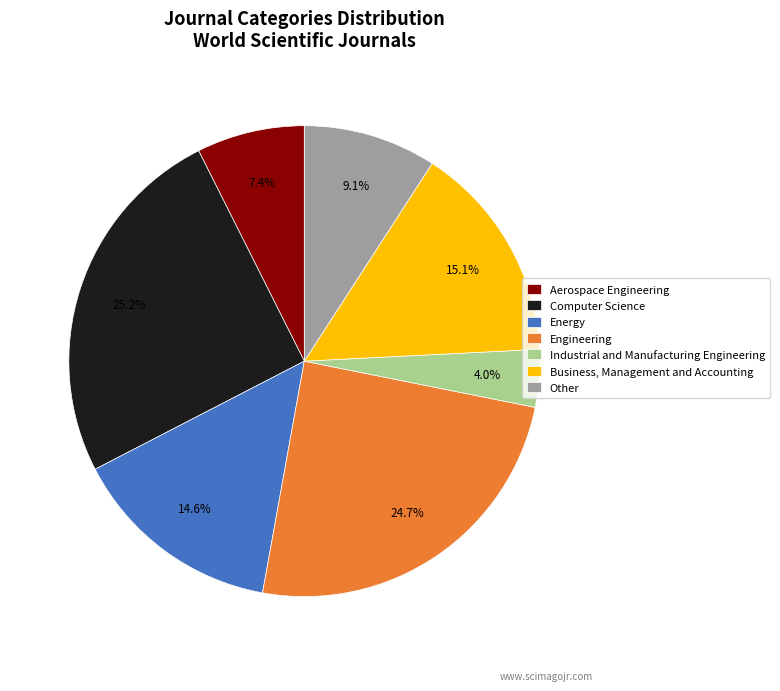

Does Aerospace Engineering account for over 50% of the chart?

No